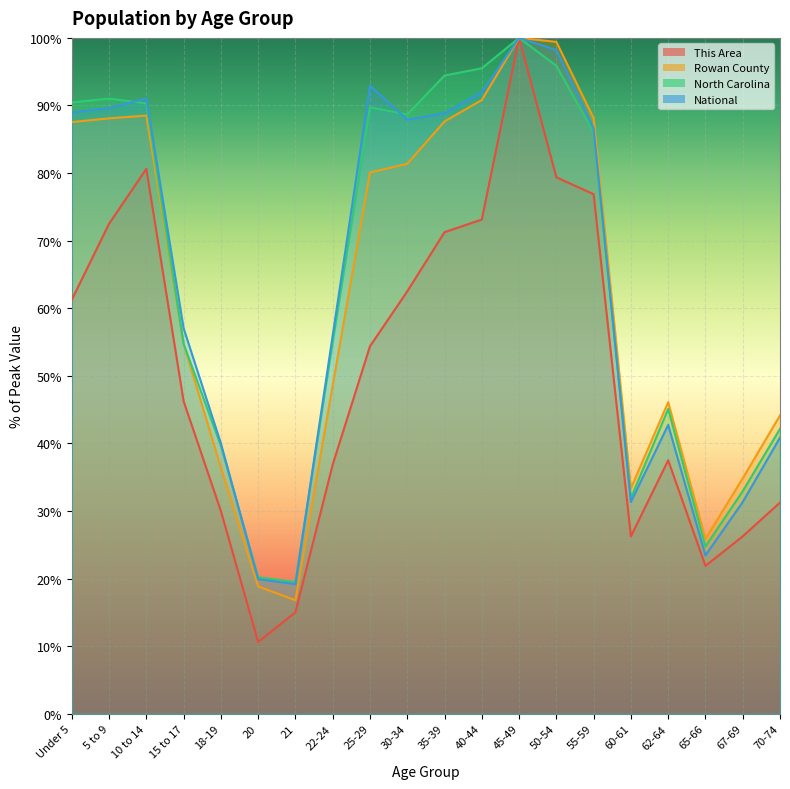

How many series are shown in this chart?

4